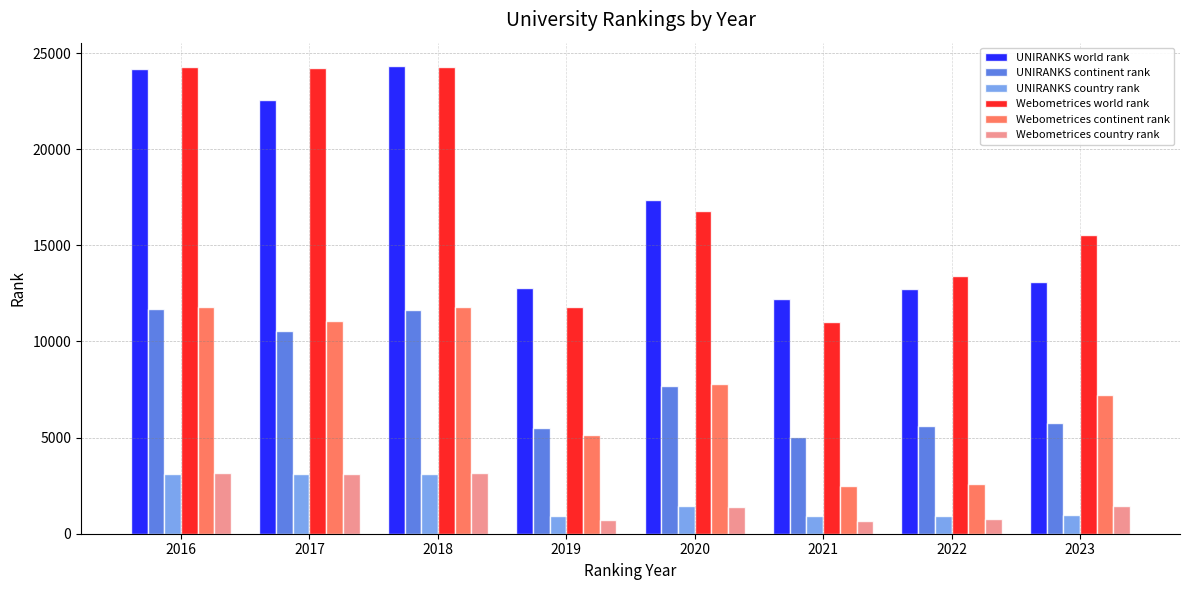

What is the minimum value for Webometrices world rank?

11020